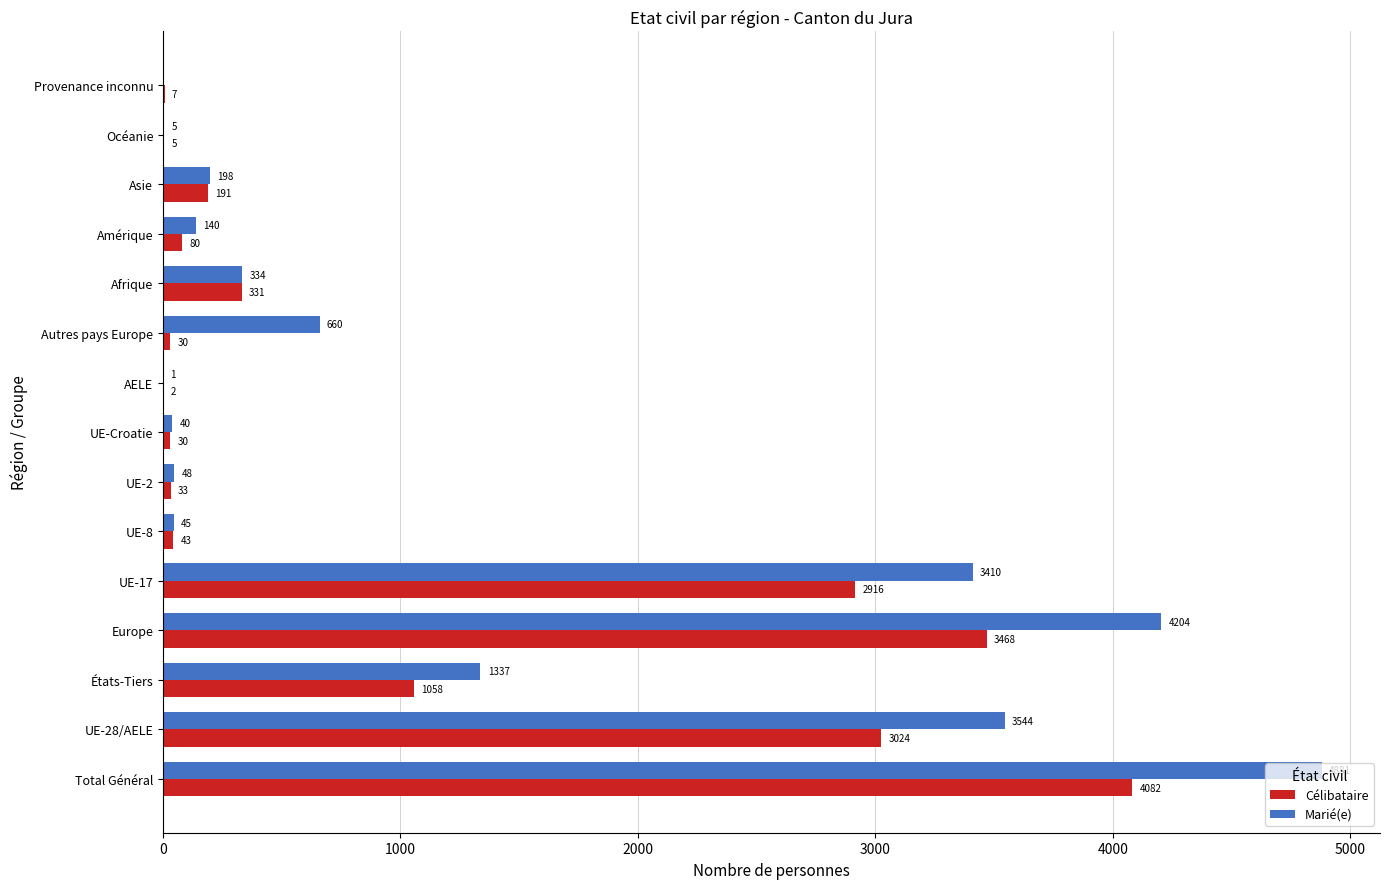

What is the sum of the Célibataire values at États-Tiers and UE-Croatie?

1088